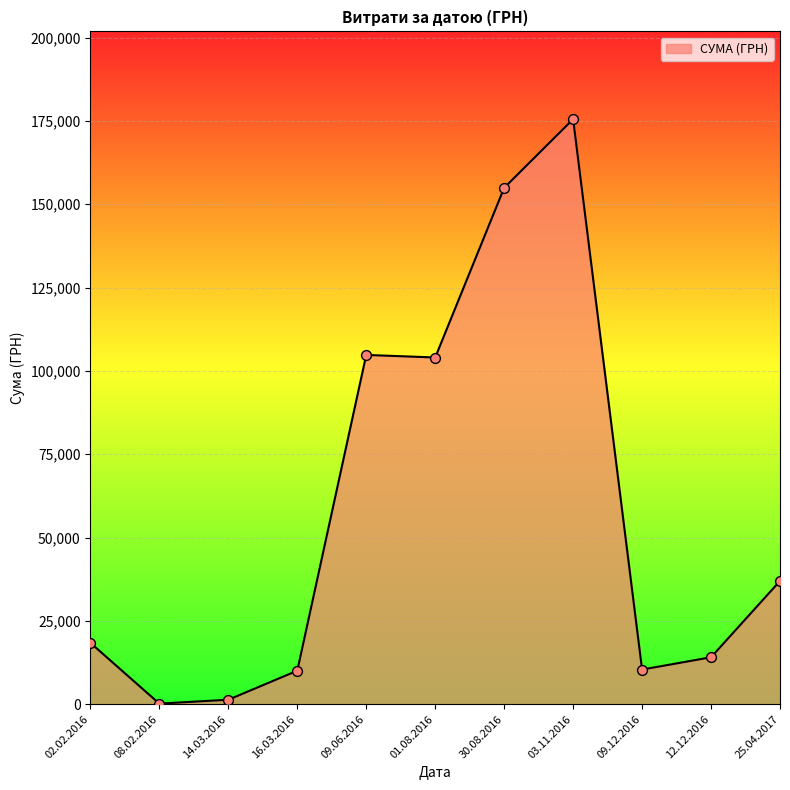

What is the ratio of the value at 02.02.2016 to the value at 25.04.2017?

0.5